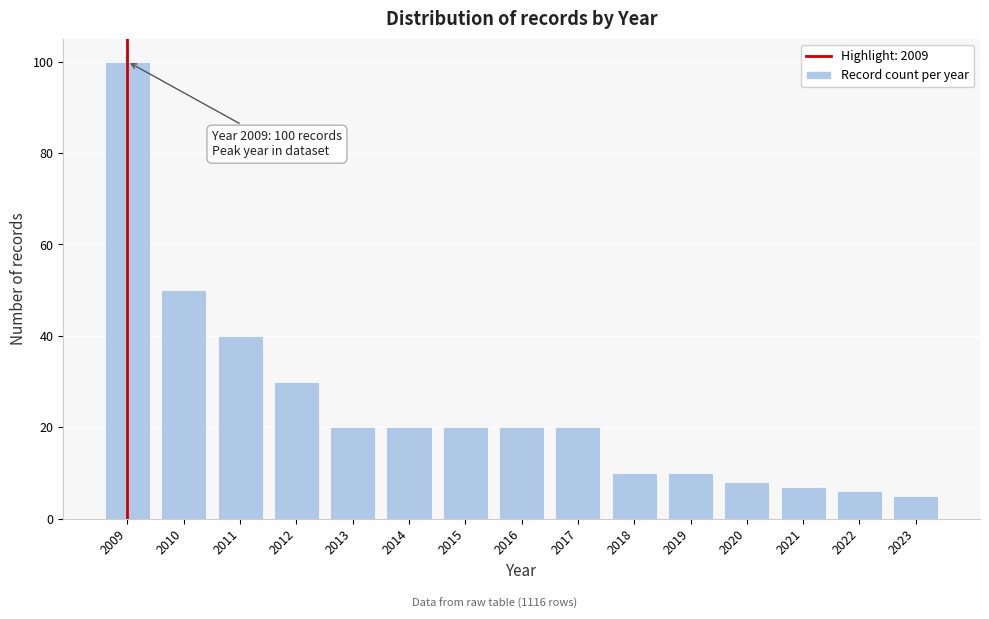

Reading left to right, extract all data points from this chart.

2009=100	2010=50	2011=40	2012=30	2013=20	2014=20	2015=20	2016=20	2017=20	2018=10	2019=10	2020=8	2021=7	2022=6	2023=5